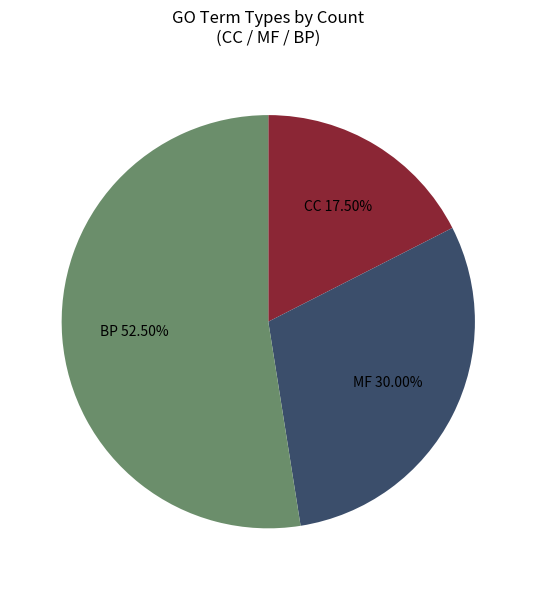

Rank the categories by value from lowest to highest.

CC, MF, BP